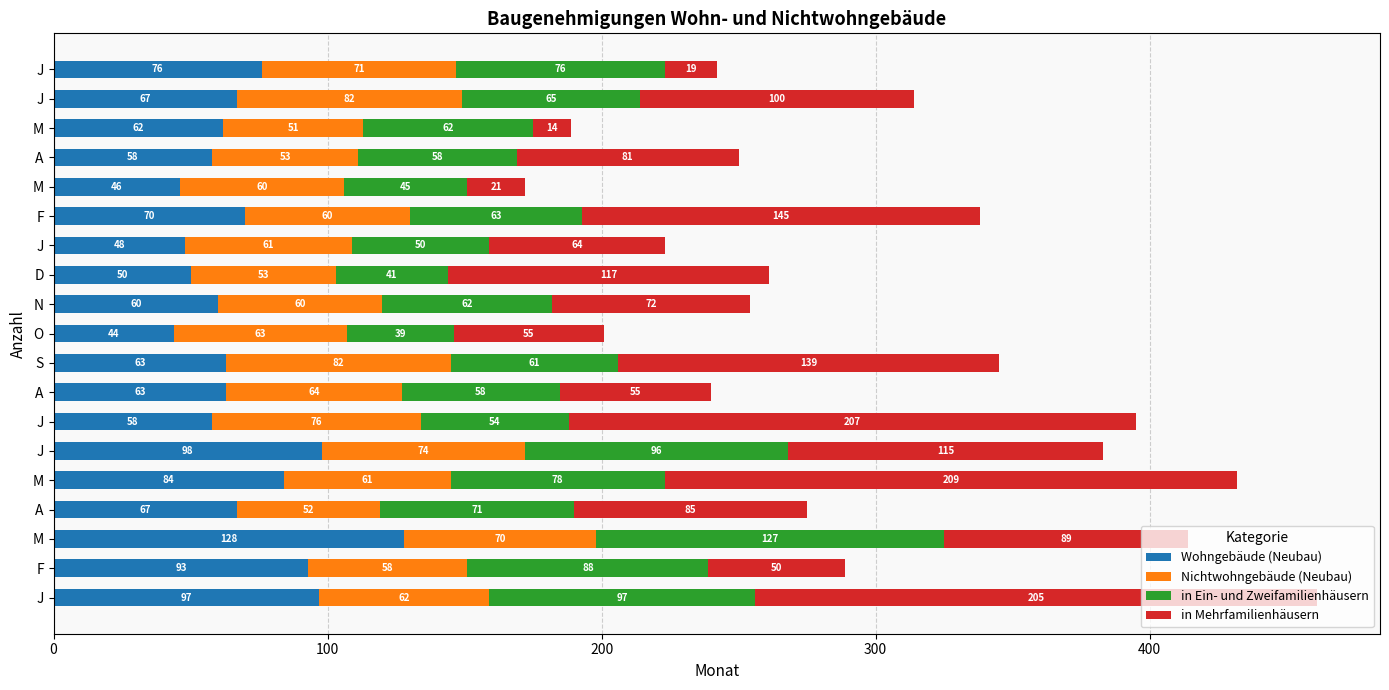

Which series has the largest total across all categories?

in Mehrfamilienhäusern